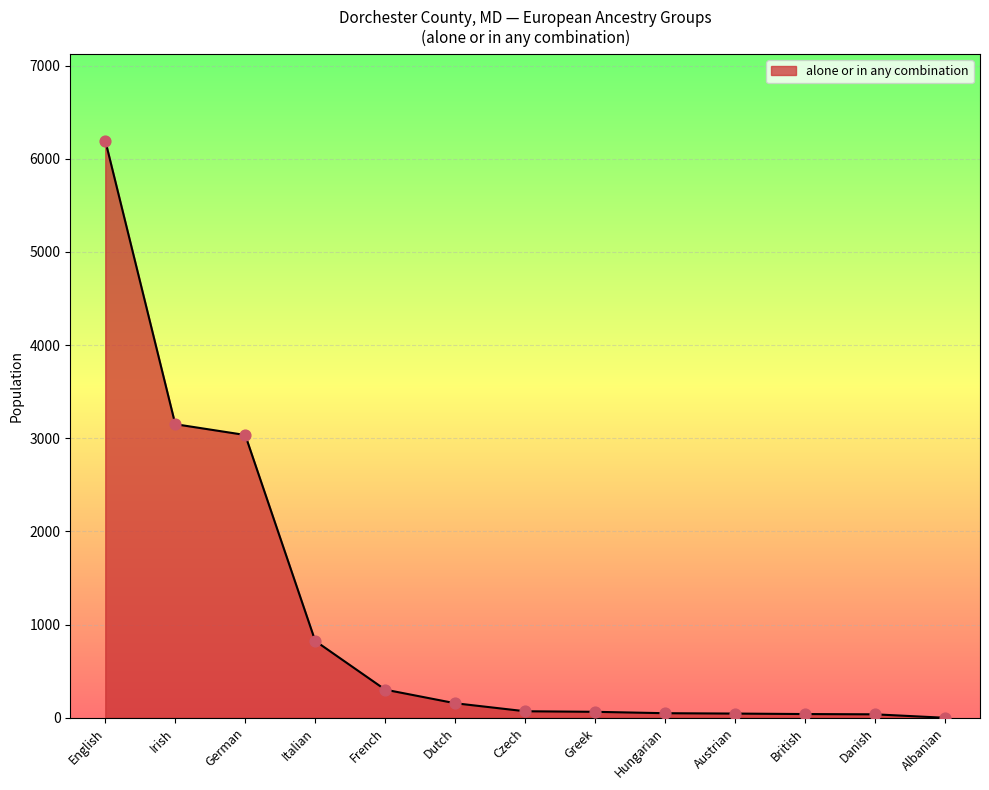

Which has a higher value, Italian or French?

Italian